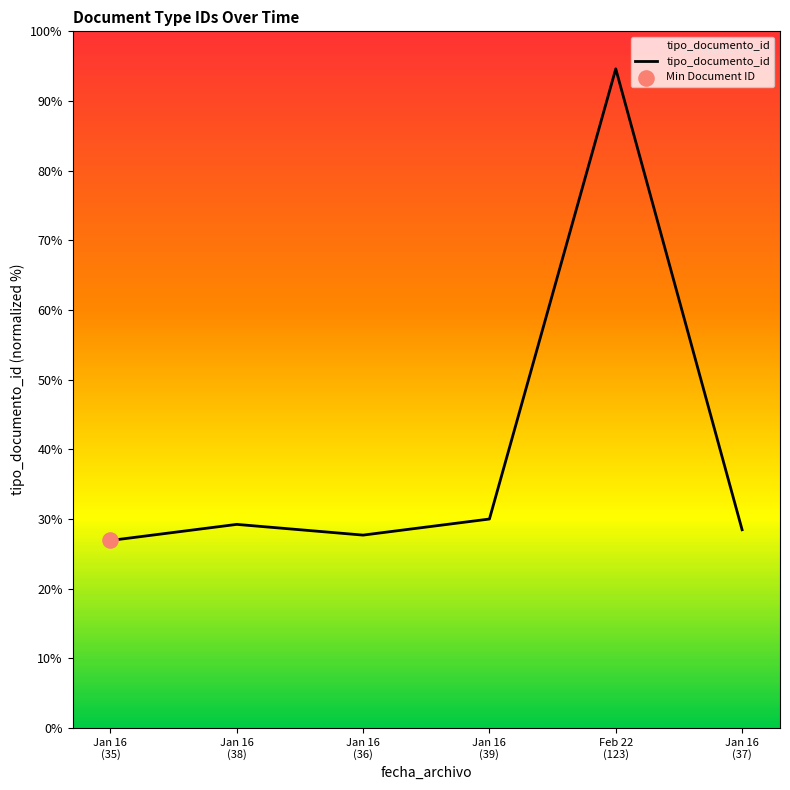

What is the greatest value displayed?

94.6